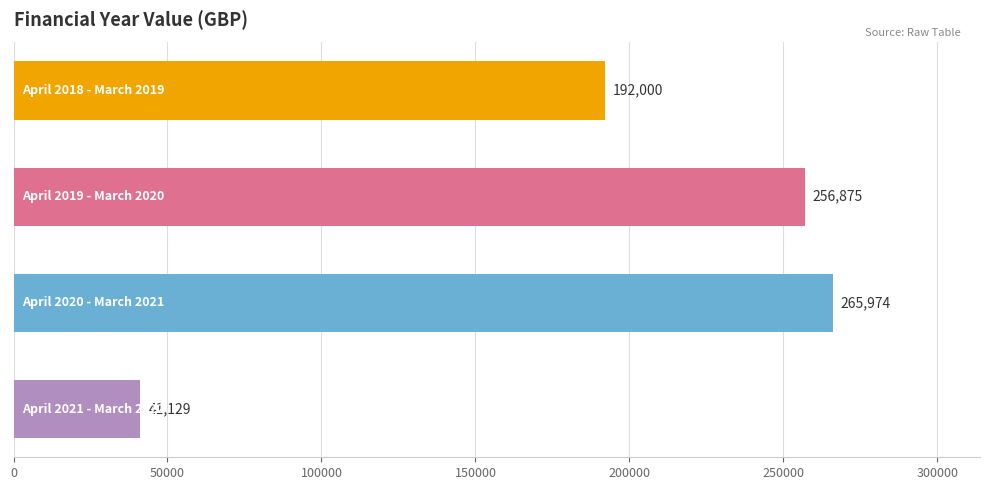

What is the average value?

188994.5